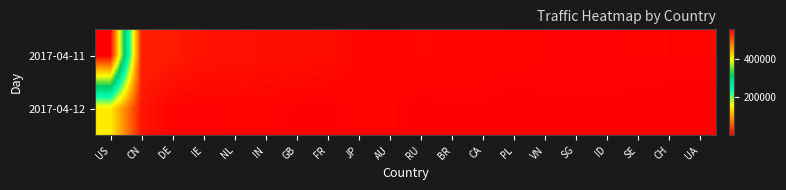

List the series in order of their peak value, highest first.

2017-04-11, 2017-04-12